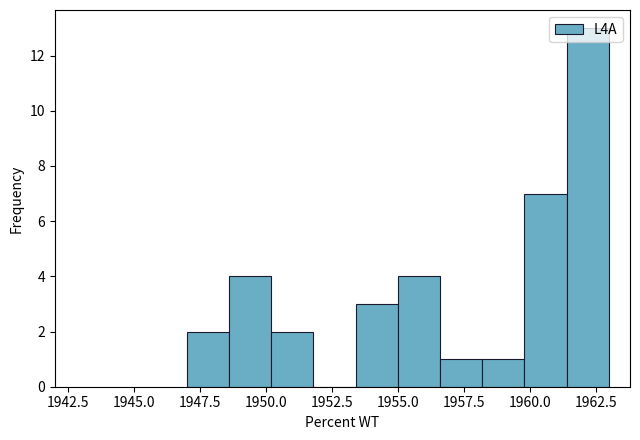

Around what value on the x-axis is the tallest bar? Give the approximate position of its centre, as read against the axis.

1962.0